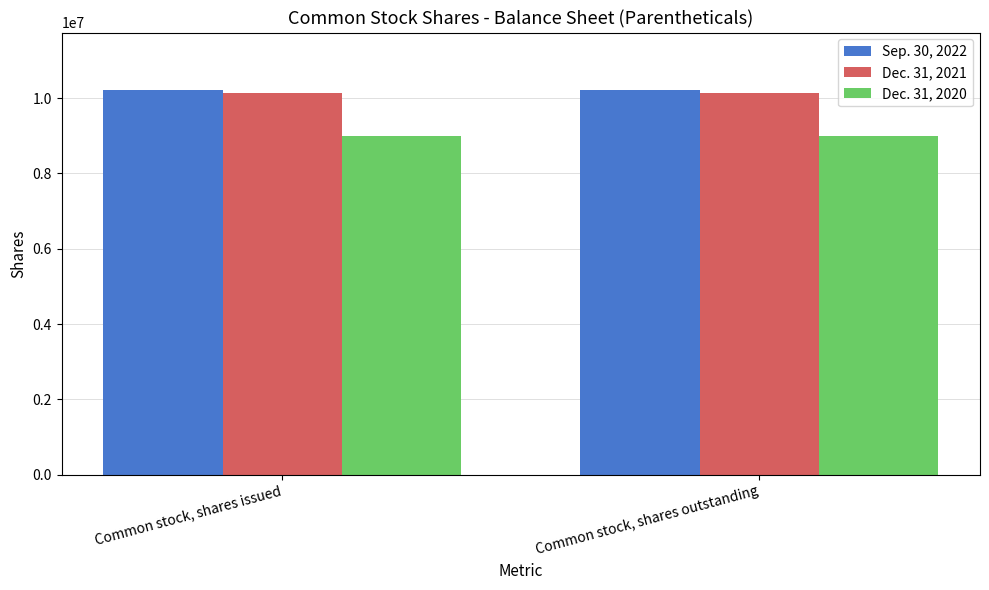

Rank the series by their maximum value, from highest to lowest.

Sep. 30, 2022, Dec. 31, 2021, Dec. 31, 2020